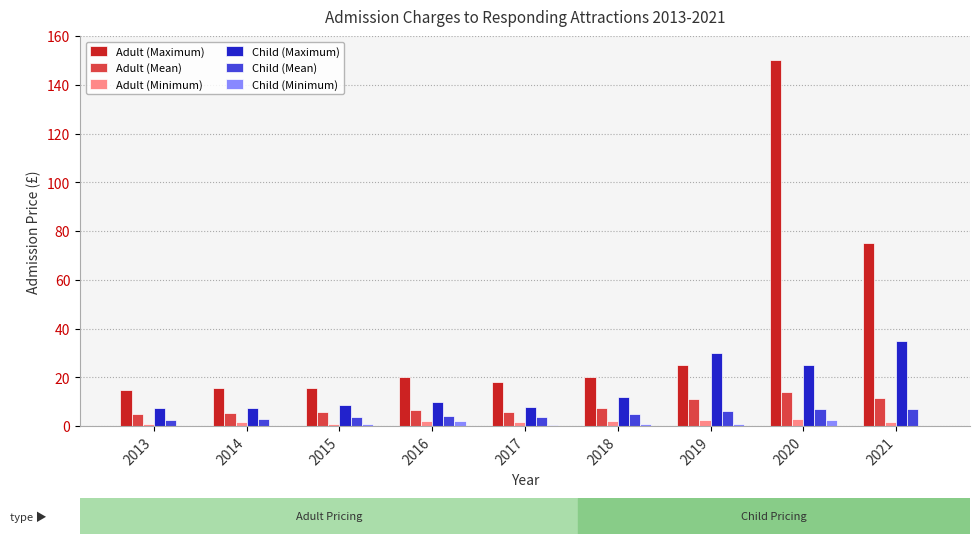

Between 2018 and 2021, which series saw the biggest shift?

Adult (Maximum)